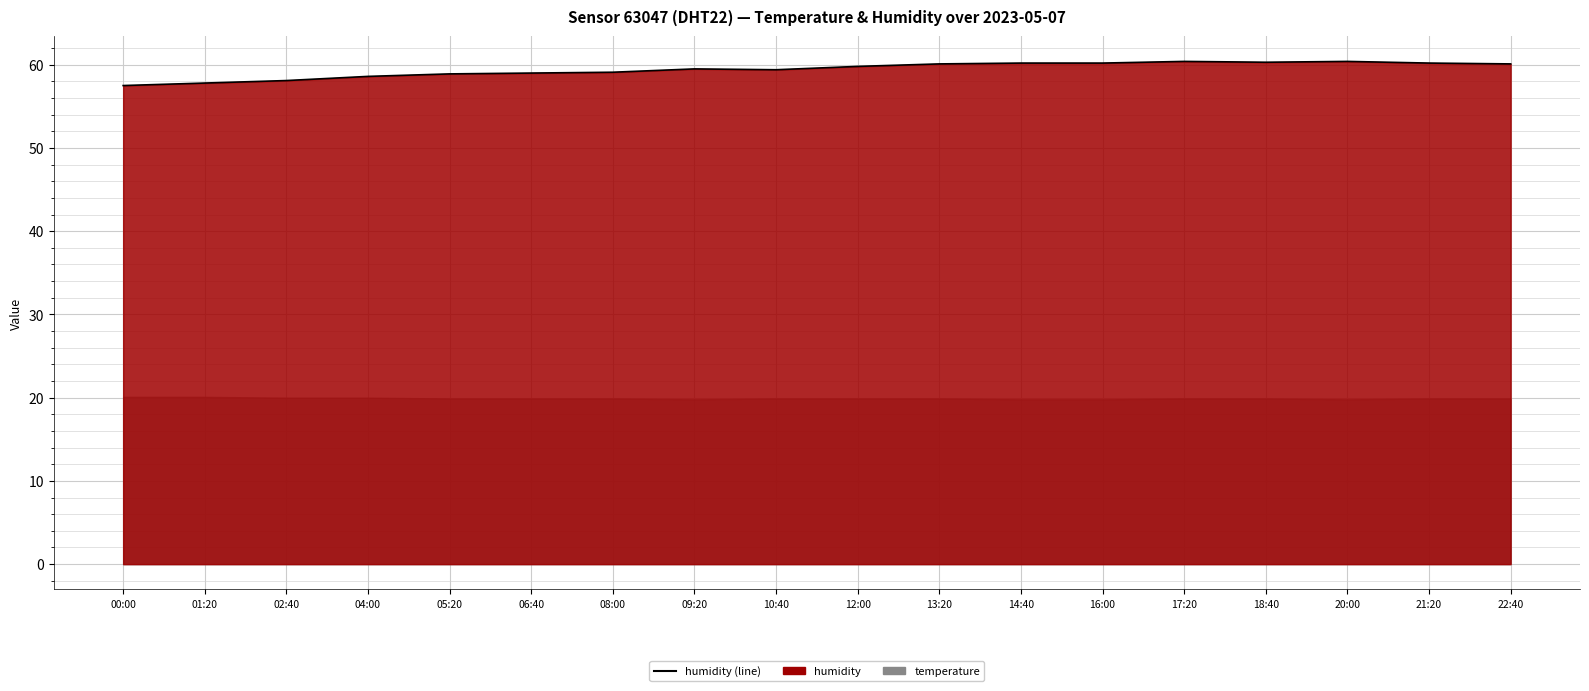

Rank the categories by value from highest to lowest.

17:20, 20:00, 18:40, 14:40, 16:00, 21:20, 13:20, 22:40, 12:00, 09:20, 10:40, 08:00, 06:40, 05:20, 04:00, 02:40, 01:20, 00:00